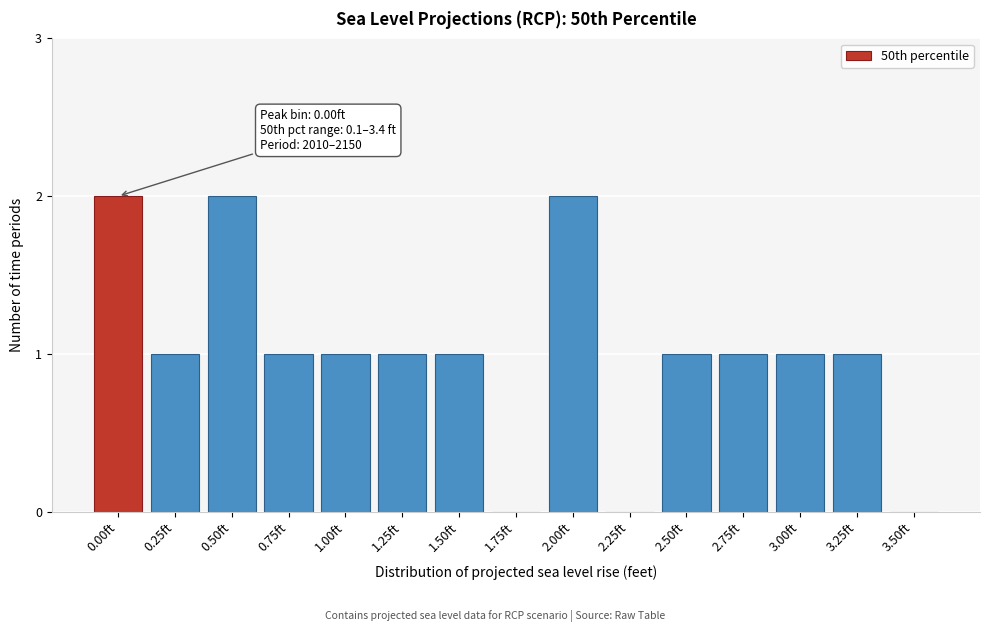

Reading right to left, extract all data points from this chart.

3.50ft=0	3.25ft=1	3.00ft=1	2.75ft=1	2.50ft=1	2.25ft=0	2.00ft=2	1.75ft=0	1.50ft=1	1.25ft=1	1.00ft=1	0.75ft=1	0.50ft=2	0.25ft=1	0.00ft=2